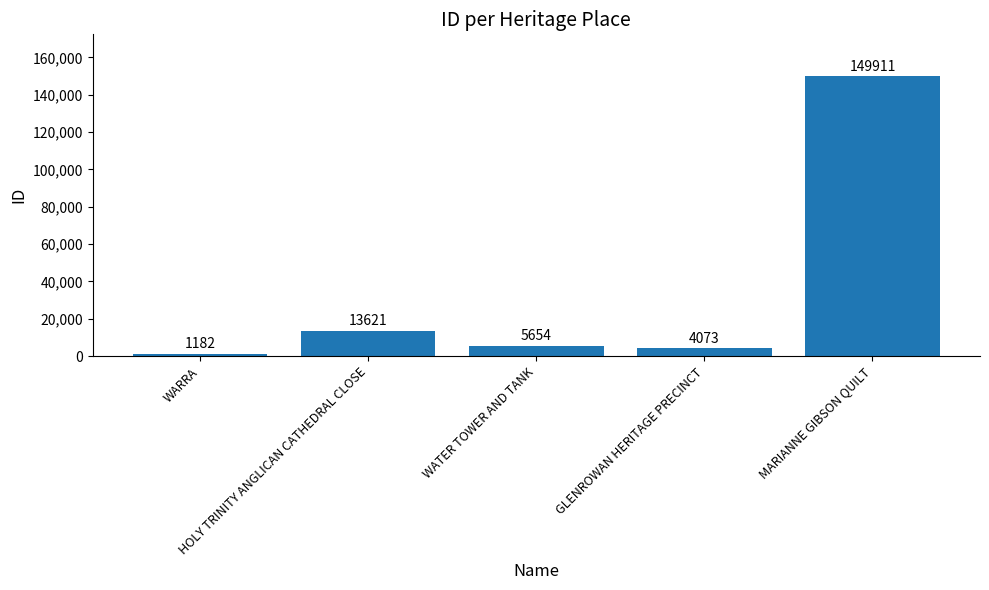

Where does the data first go above 5654?

HOLY TRINITY ANGLICAN CATHEDRAL CLOSE